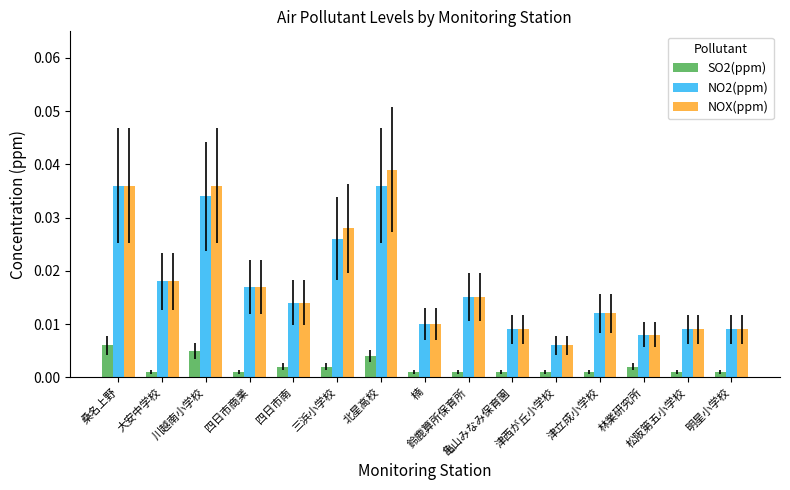

List the series in order of their peak value, lowest first.

SO2(ppm), NO2(ppm), NOX(ppm)